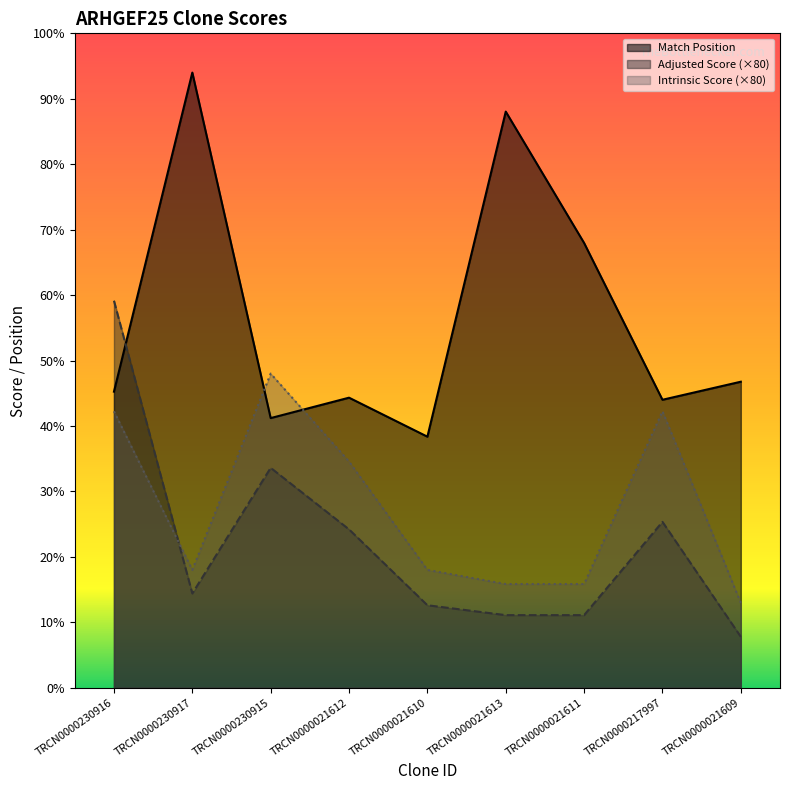

How many times do Intrinsic Score and Adjusted Score cross each other?

1